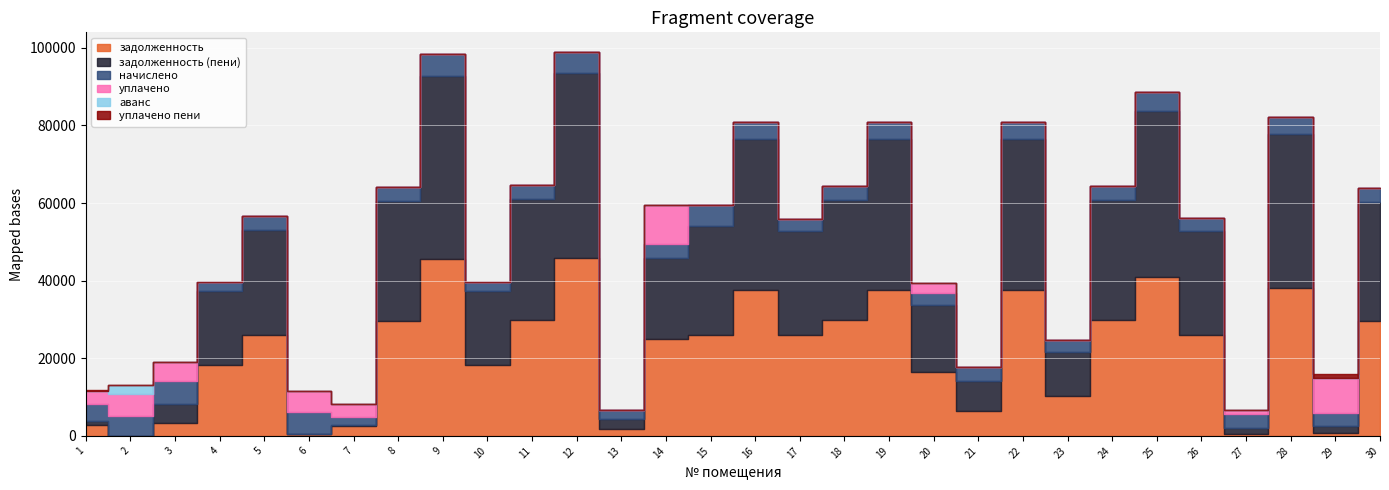

True or false: начислено and уплачено пени cross at least once.

False